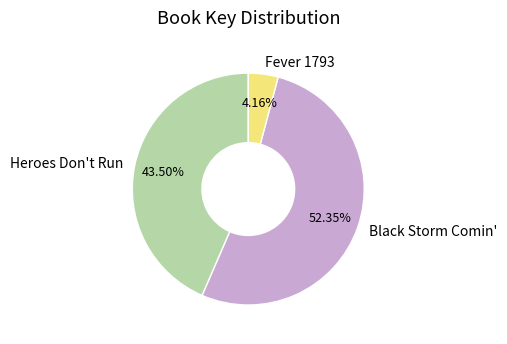

Rank the categories by value from lowest to highest.

Fever 1793, Heroes Don't Run, Black Storm Comin'